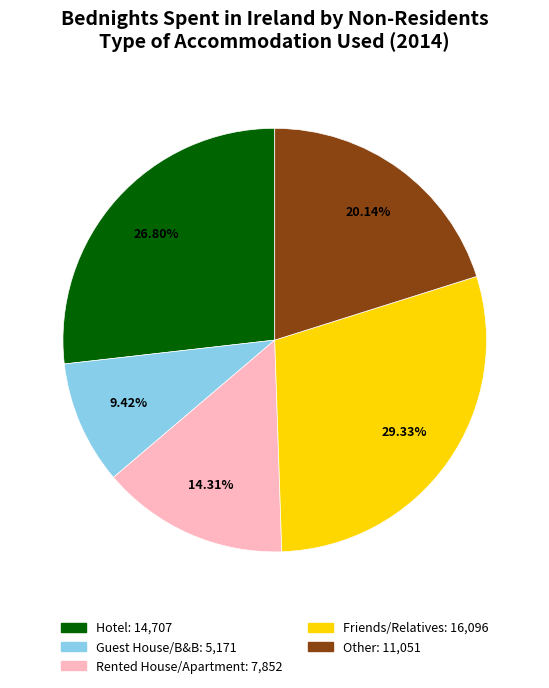

To the nearest percent, what is the average slice percentage?

20%